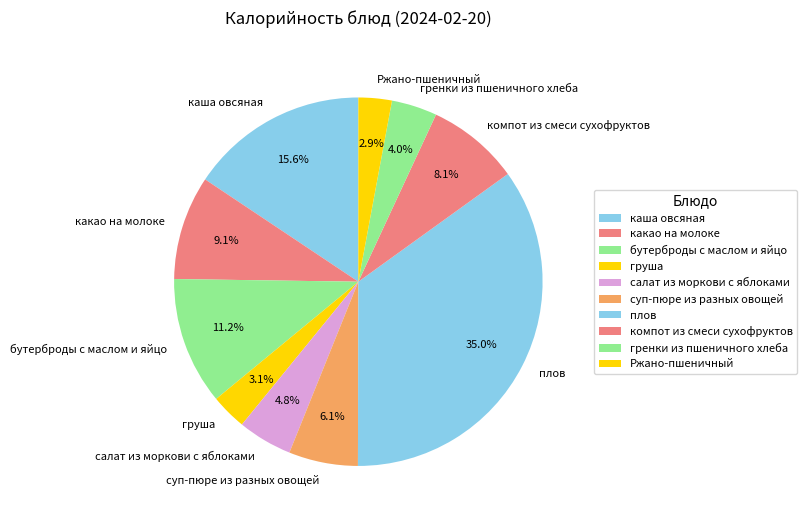

What percentage is NOT represented by компот из смеси сухофруктов?

91.9%